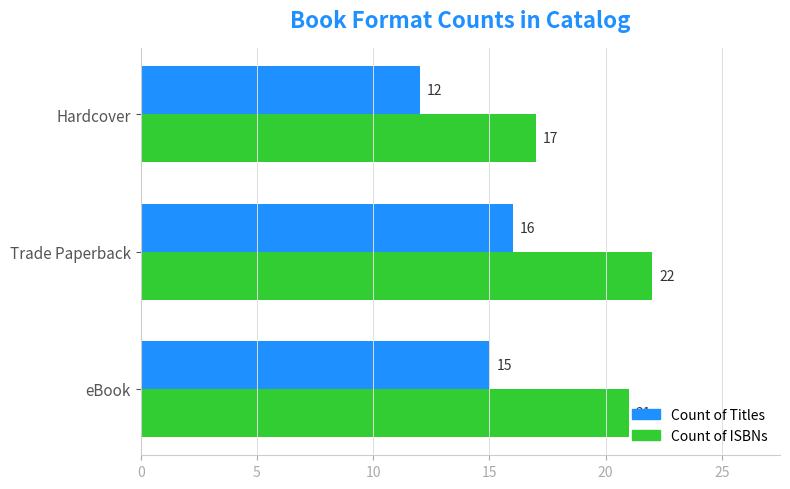

What is the difference between the highest and lowest values at Trade Paperback?

6